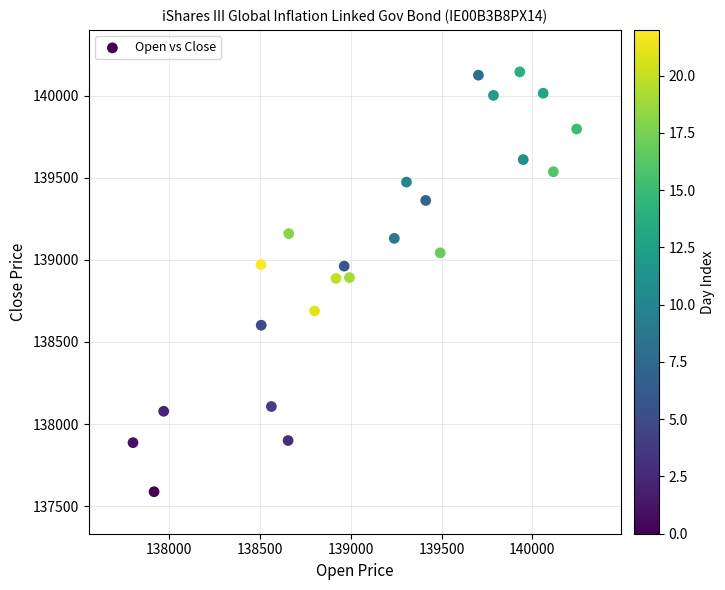

What is the range of Y values (max minus min)?

2557